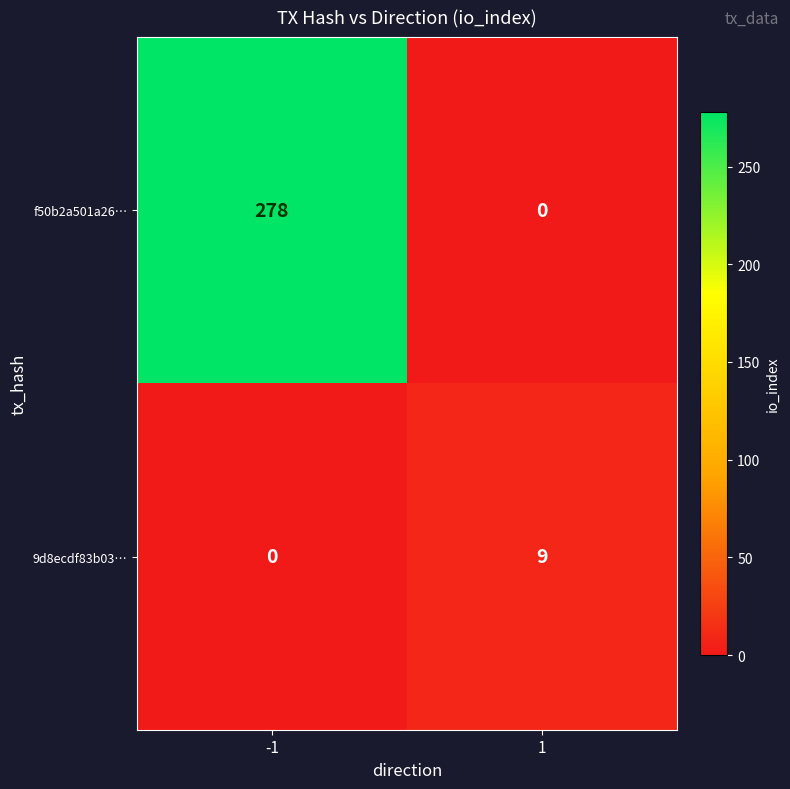

What value does the 9d8ecdf83b03… series have at 1?

9